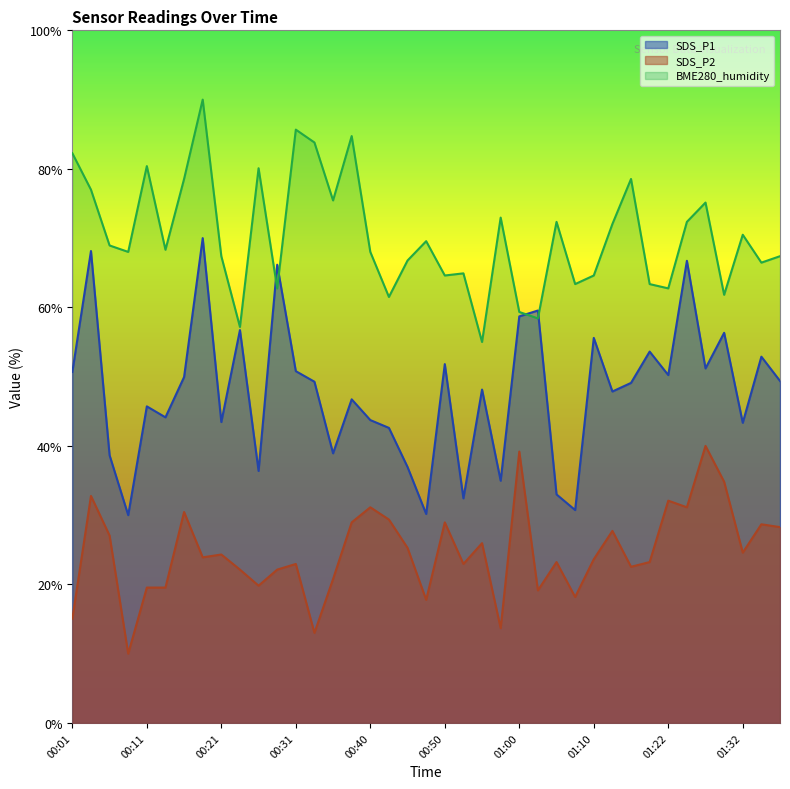

Reading left to right, list all the values displayed in this chart.

SDS_P1: 00:01=50.7	00:04=68.1	00:06=38.6	00:09=30.0	00:11=45.7	00:14=44.1	00:16=49.9	00:19=70.0	00:21=43.4	00:23=56.7	00:26=36.4	00:28=66.2	00:31=50.8	00:33=49.3	00:36=38.9	00:38=46.7	00:40=43.7	00:43=42.6	00:45=36.9	00:48=30.2	00:50=51.8	00:53=32.4	00:55=48.1	00:58=35.0	01:00=58.7	01:02=59.5	01:05=33.0	01:07=30.7	01:10=55.6	01:12=47.9	01:15=49.1	01:20=53.6	01:22=50.2	01:24=66.7	01:27=51.2	01:29=56.3	01:32=43.3	01:34=52.9	01:37=49.4
SDS_P2: 00:01=15.0	00:04=32.8	00:06=27.0	00:09=10.0	00:11=19.5	00:14=19.5	00:16=30.5	00:19=23.9	00:21=24.3	00:23=22.1	00:26=19.8	00:28=22.1	00:31=23.0	00:33=13.0	00:36=20.8	00:38=29.0	00:40=31.1	00:43=29.4	00:45=25.3	00:48=17.8	00:50=29.0	00:53=23.0	00:55=26.0	00:58=13.7	01:00=39.2	01:02=19.1	01:05=23.2	01:07=18.2	01:10=23.6	01:12=27.7	01:15=22.5	01:20=23.2	01:22=32.1	01:24=31.1	01:27=40.0	01:29=34.8	01:32=24.6	01:34=28.7	01:37=28.3
BME280_humidity: 00:01=82.3	00:04=77.0	00:06=68.9	00:09=68.0	00:11=80.4	00:14=68.3	00:16=78.5	00:19=90.0	00:21=67.4	00:23=57.2	00:26=80.1	00:28=62.7	00:31=85.7	00:33=83.8	00:36=75.4	00:38=84.7	00:40=68.0	00:43=61.5	00:45=66.8	00:48=69.6	00:50=64.6	00:53=64.9	00:55=55.0	00:58=73.0	01:00=59.3	01:02=58.4	01:05=72.3	01:07=63.4	01:10=64.6	01:12=72.0	01:15=78.5	01:20=63.4	01:22=62.7	01:24=72.3	01:27=75.1	01:29=61.8	01:32=70.5	01:34=66.5	01:37=67.4